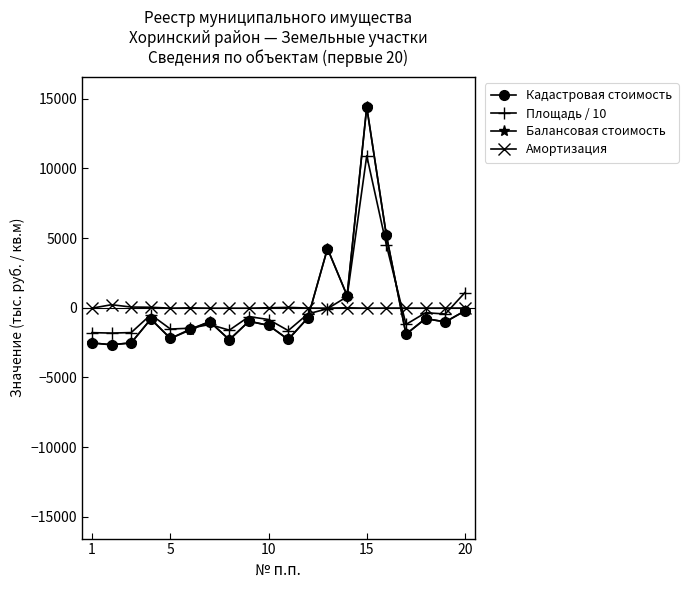

Does the chart display data point markers on the line(s)?

Yes